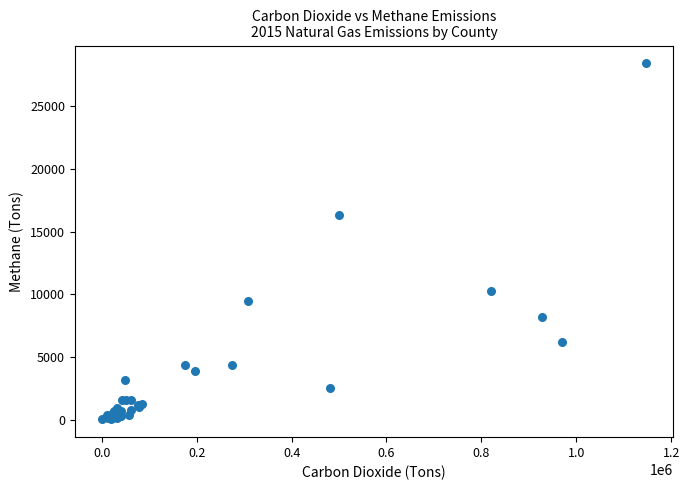

What Y value in the scatter plot is closest to 14228?

16316